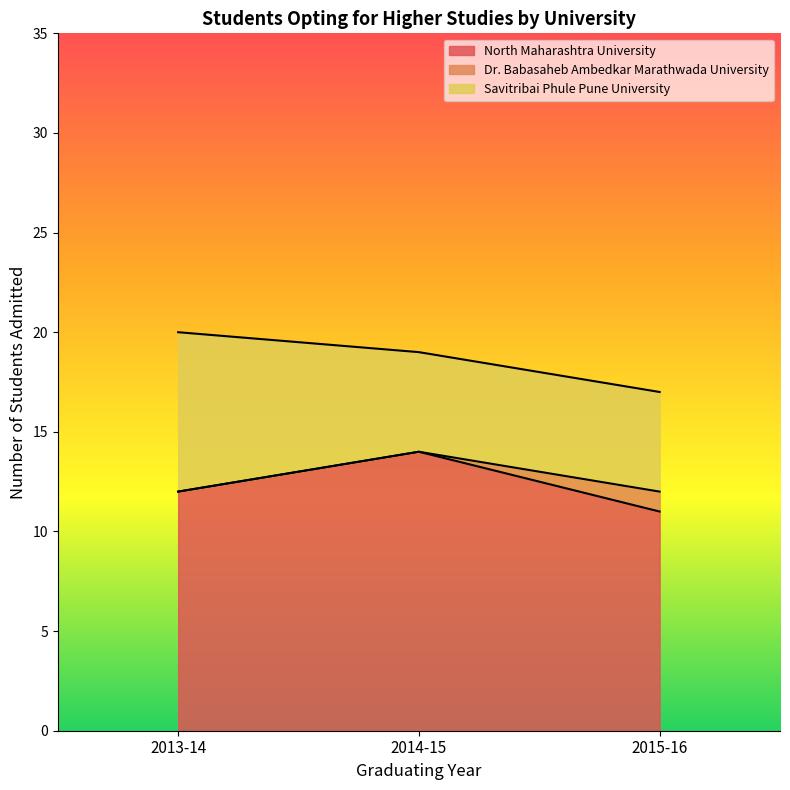

List the labels in order of North Maharashtra University value, largest first.

2014-15, 2013-14, 2015-16